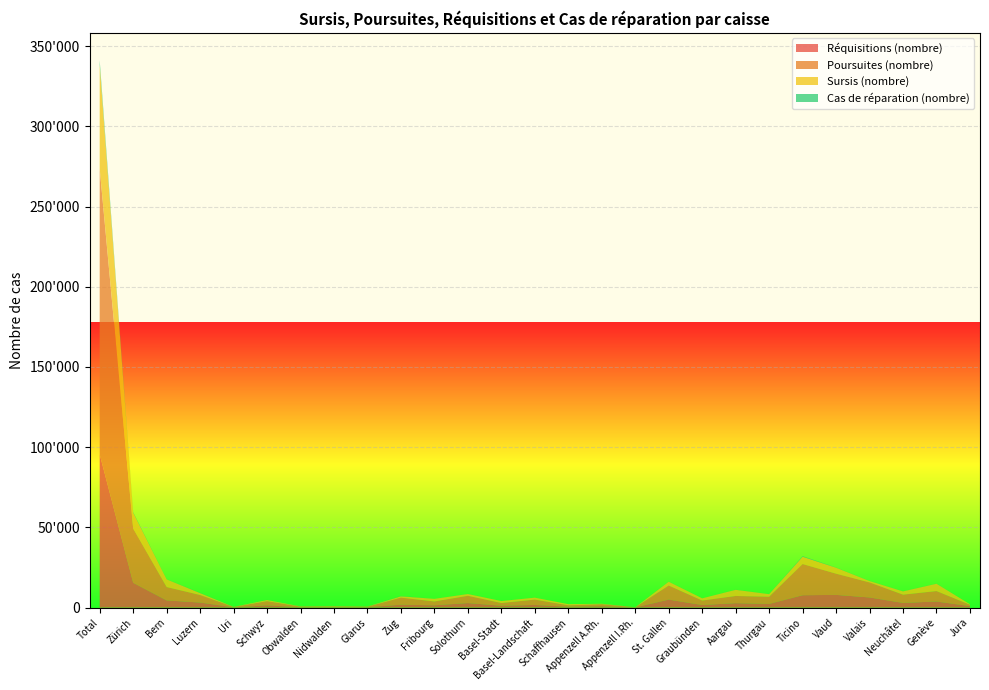

Reading right to left, what are all the values shown in this chart?

Réquisitions (nombre): 884	3816	2914	6332	7928	7722	2288	2771	1607	4991	69	857	531	1657	1135	2834	1446	1806	243	242	215	1377	161	3159	4482	15473	95553
Poursuites (nombre): 862	6495	5168	9356	13222	19446	4492	4479	2790	8765	141	1281	900	3322	1722	4523	2386	4391	329	464	430	2655	248	4689	8338	33823	178073
Sursis (nombre): 337	4577	2053	885	3733	4527	1616	3854	1396	2365	16	263	718	1233	1245	1130	1630	857	90	180	117	693	42	1220	4794	9843	64770
Cas de réparation (nombre): 14	73	56	61	125	415	43	65	17	70	1	1	8	10	10	66	13	190	6	10	13	59	1	170	70	370	2819